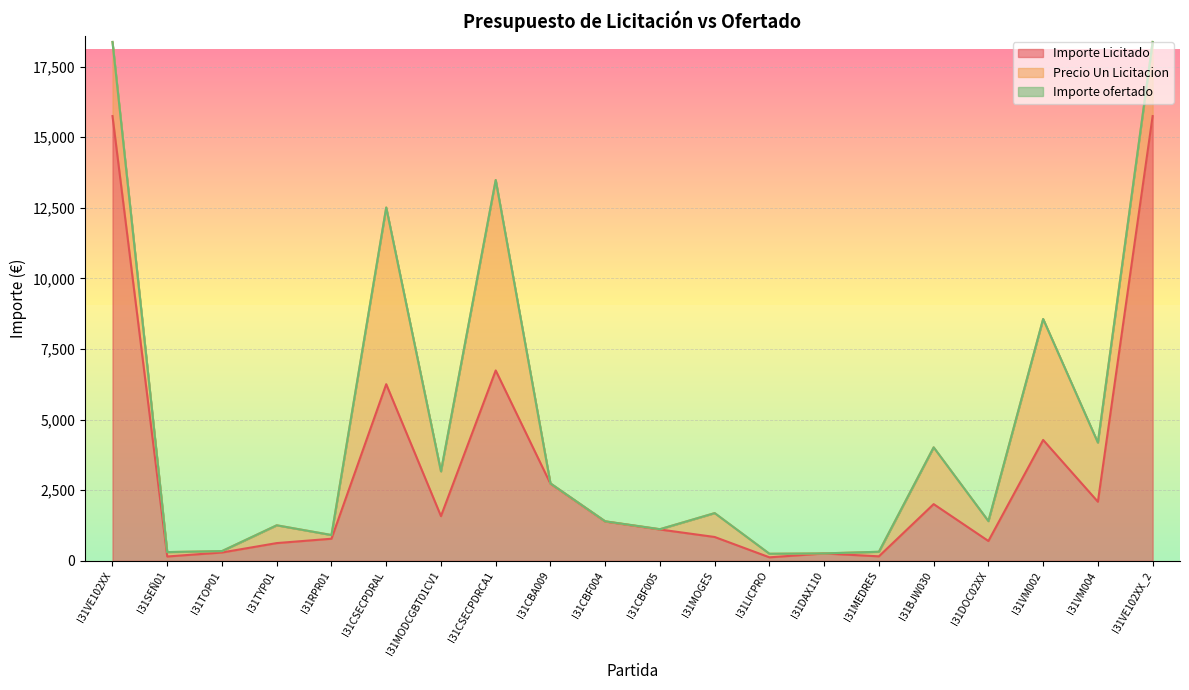

Which series has the widest spread of values?

Importe Licitado